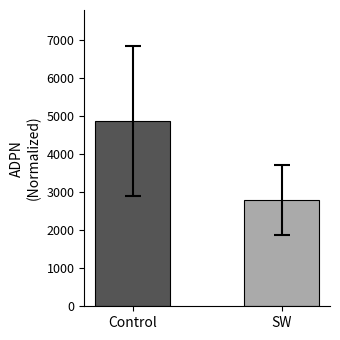

Reading left to right, transcribe all the data shown in this chart.

Control=4875	SW=2800